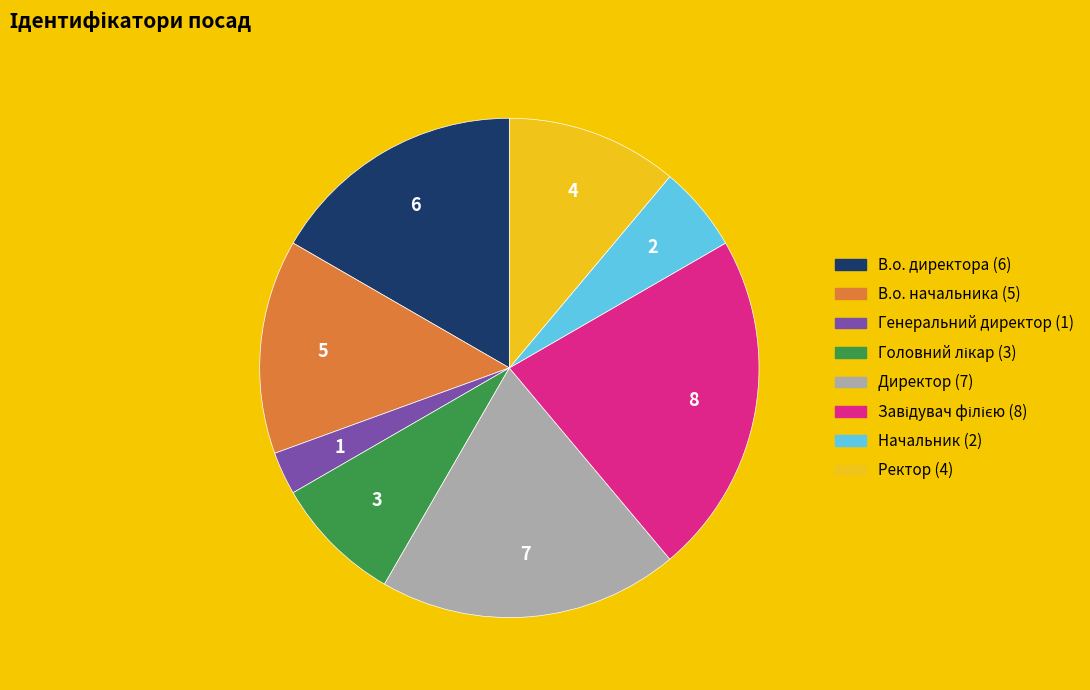

Which slice is the smallest?

Генеральний директор